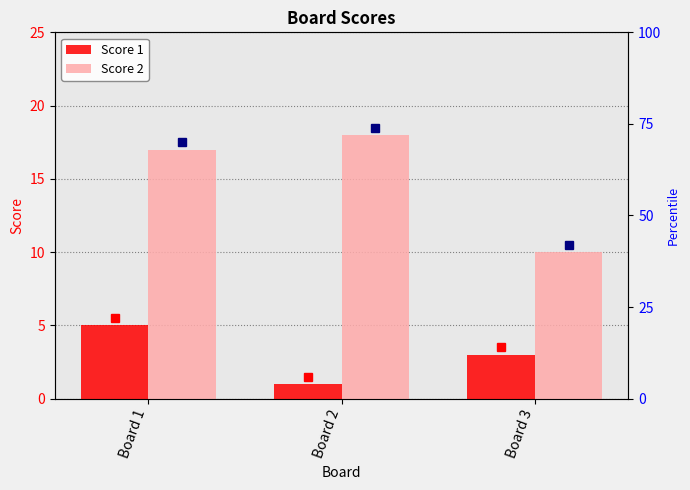

At how many categories does at least one series exceed 1?

3